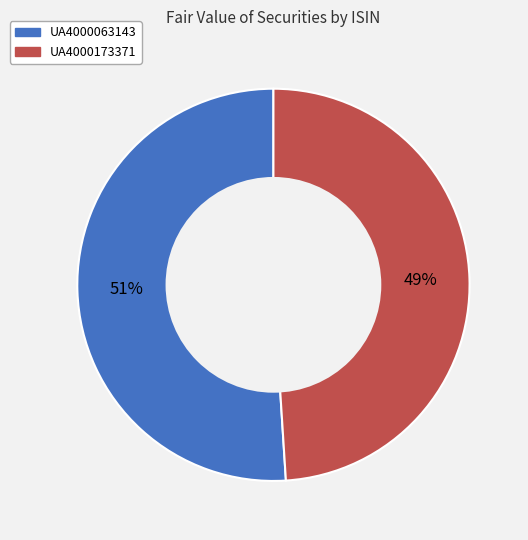

The UA4000063143 slice represents 51% of the pie. True or false?

True